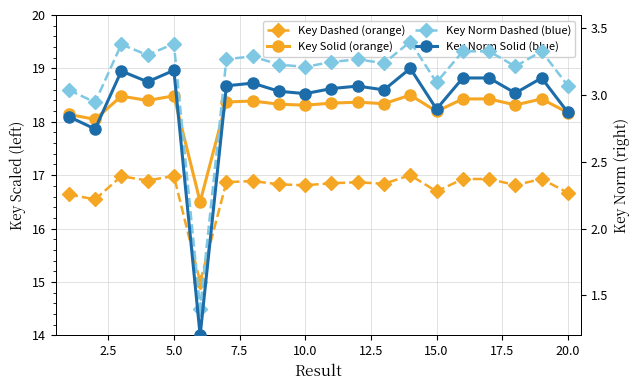

What is the average value of the Key (Dashed) series?

16.7